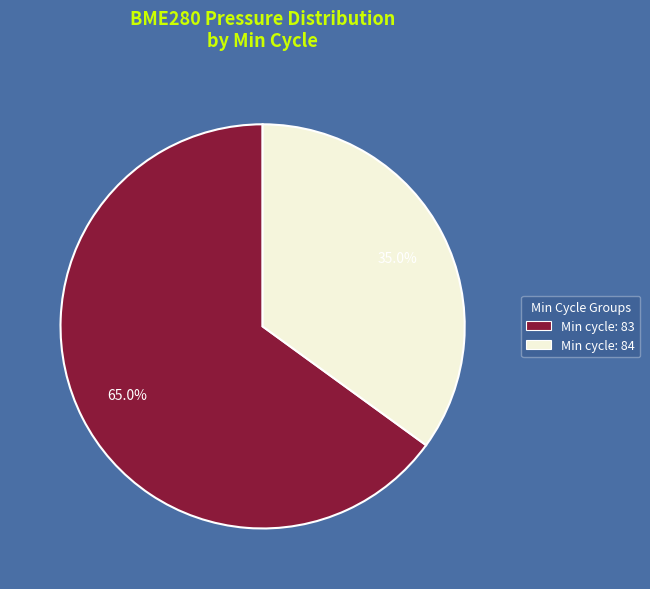

Rank the categories by value from highest to lowest.

Min cycle: 83, Min cycle: 84